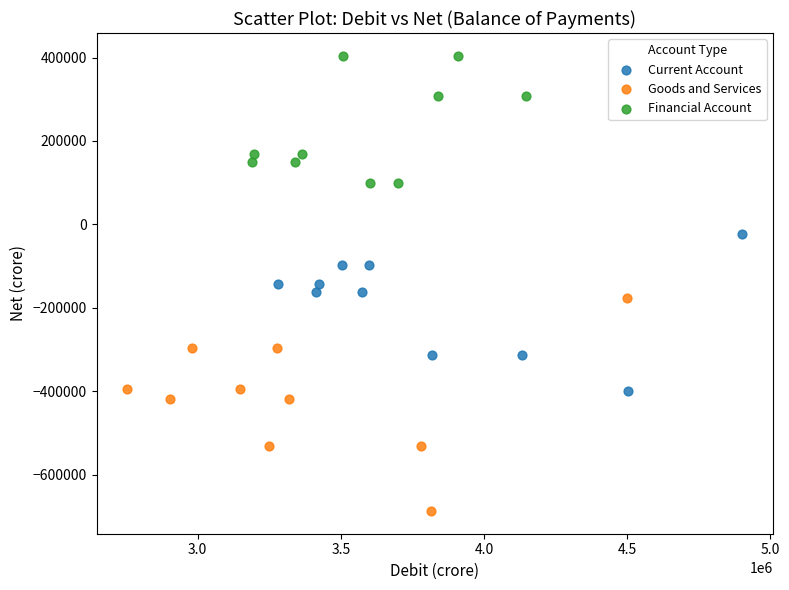

Which series reaches the minimum Y coordinate?

Goods and Services